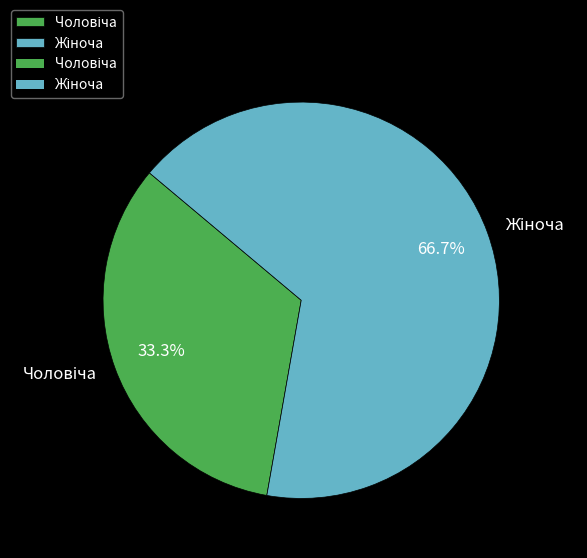

How many slices are in this pie chart?

2